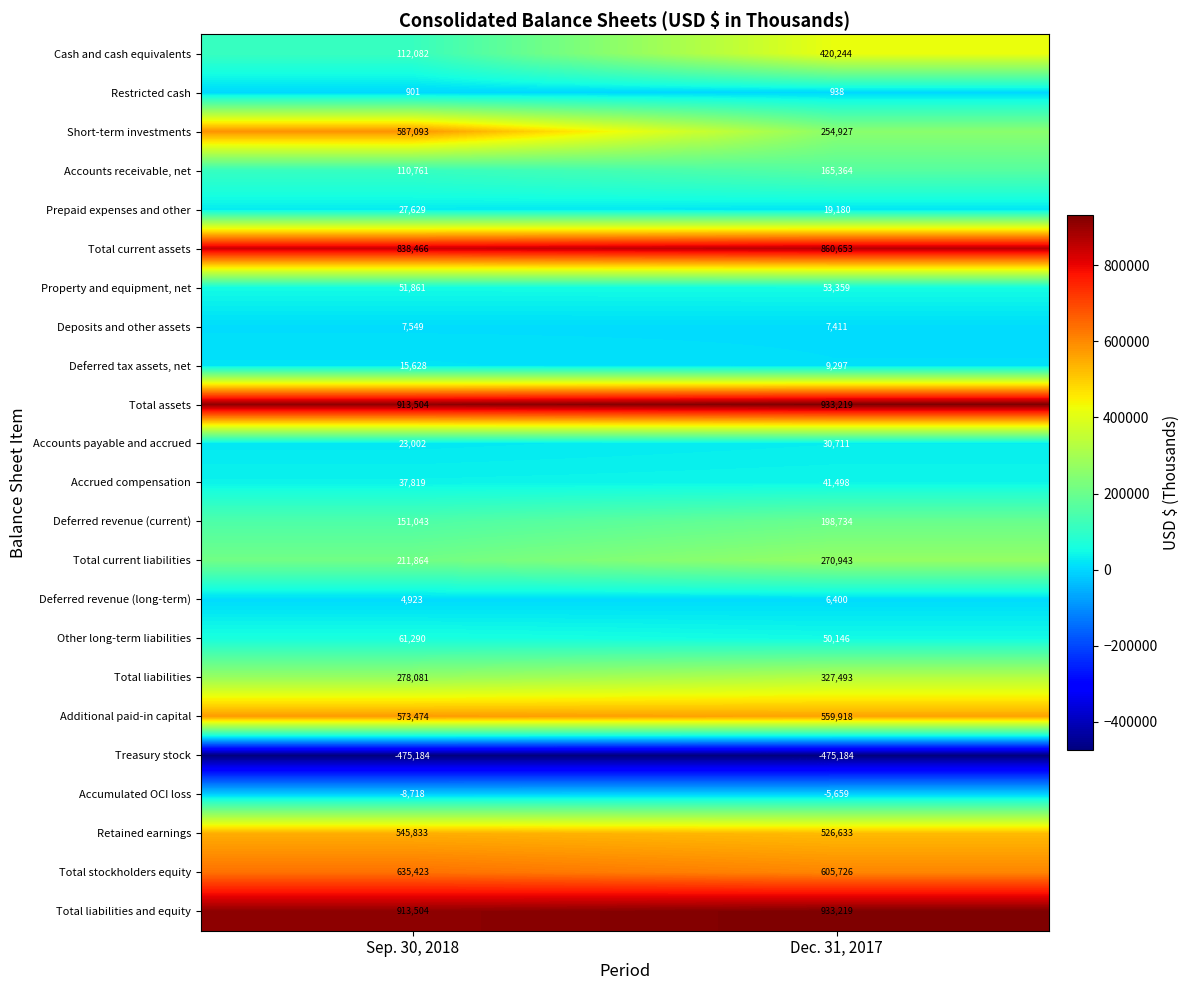

What value does the Total liabilities series have at Sep. 30, 2018?

278081